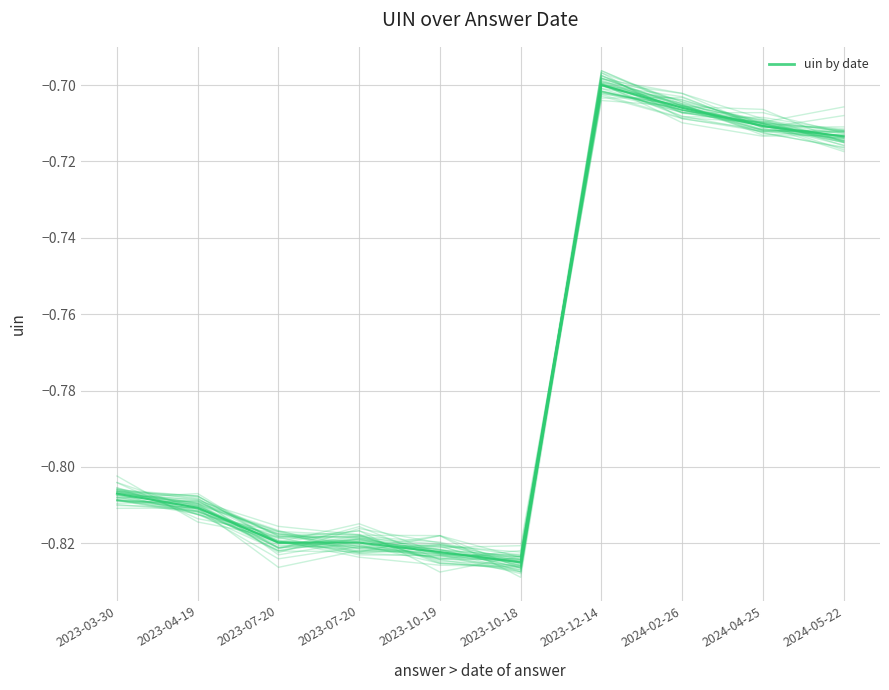

What is the sum of the uin by date values at 2024-04-25 and 2024-05-22?

-1.4